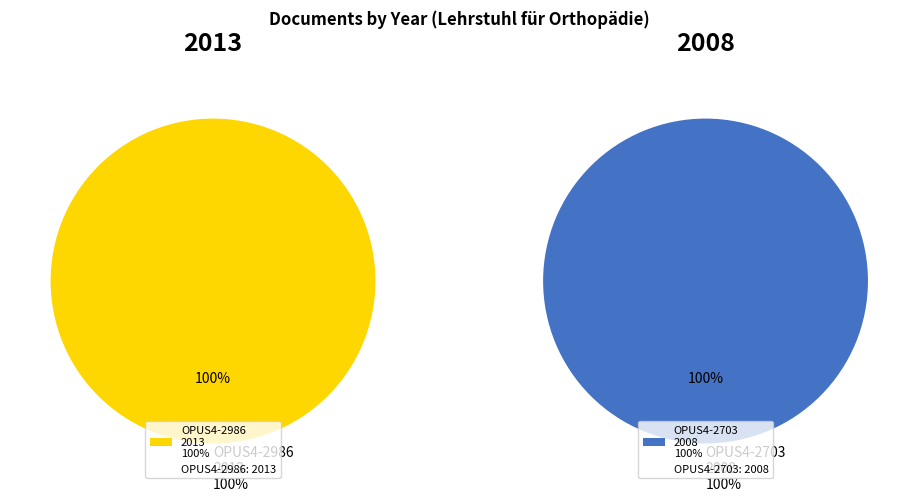

What is the change in value from OPUS4-2986 to OPUS4-2703?

-5